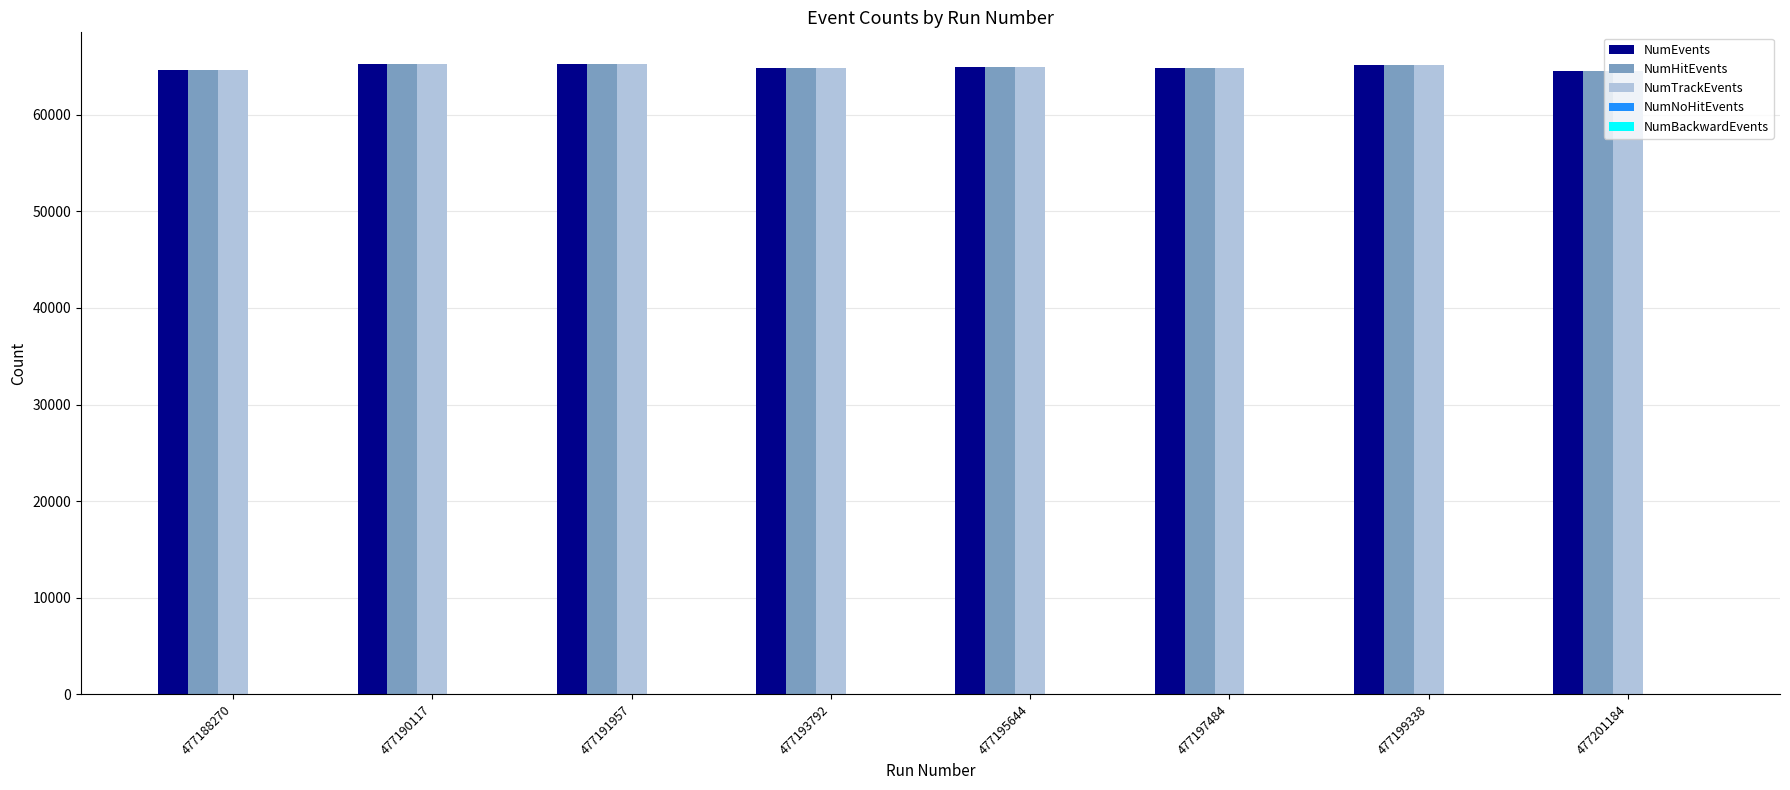

What is the maximum value shown in the chart?

65288